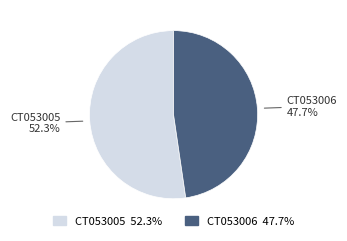

Is the sum of CT053005 and CT053006 greater than half?

Yes